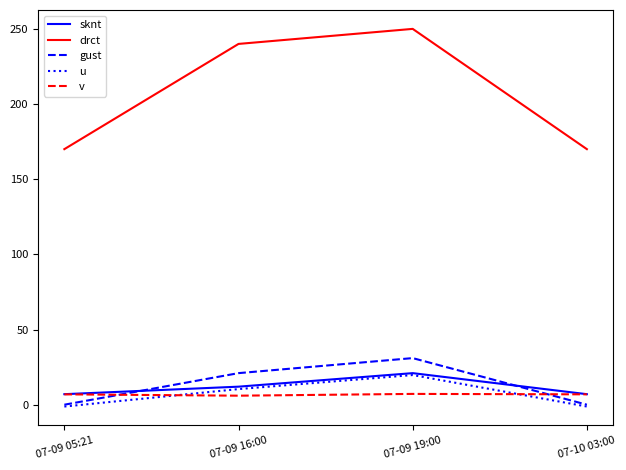

Where is the first local maximum for drct?

07-09 19:00